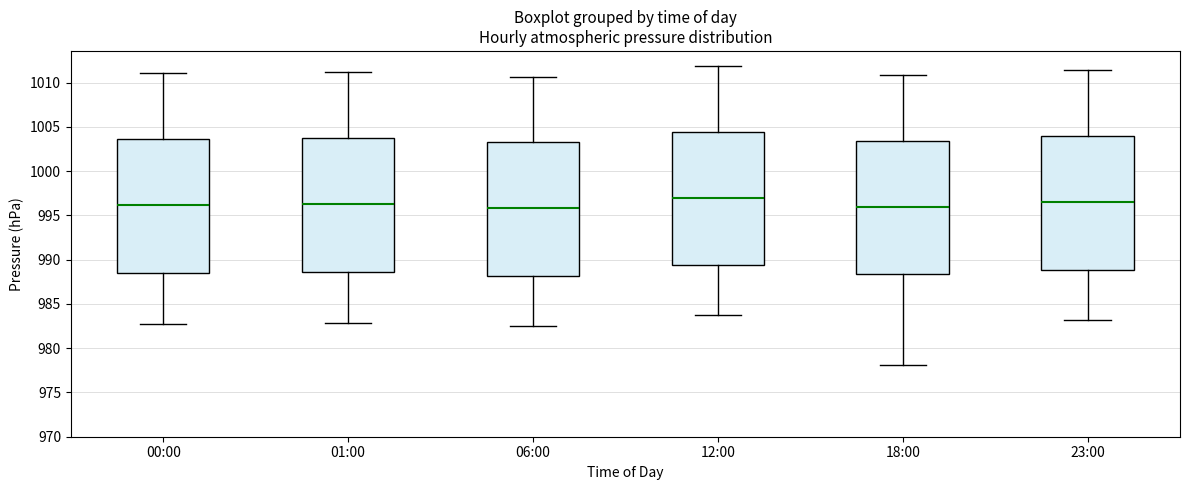

Reading left to right, transcribe this box plot: for each box, give where its median line is, the range the box spans, and where its two whiskers end, as read against the y-axis. The values are not printed on the chart, so give them approximately, as read against the axis.

00:00: median 996.0, box 988.5 to 1003.5, whiskers 982.5 to 1011.0
01:00: median 996.5, box 988.5 to 1004.0, whiskers 983.0 to 1011.0
06:00: median 996.0, box 988.0 to 1003.5, whiskers 982.5 to 1010.5
12:00: median 997.0, box 989.5 to 1004.5, whiskers 983.5 to 1012.0
18:00: median 996.0, box 988.5 to 1003.5, whiskers 978.0 to 1011.0
23:00: median 996.5, box 989.0 to 1004.0, whiskers 983.0 to 1011.5